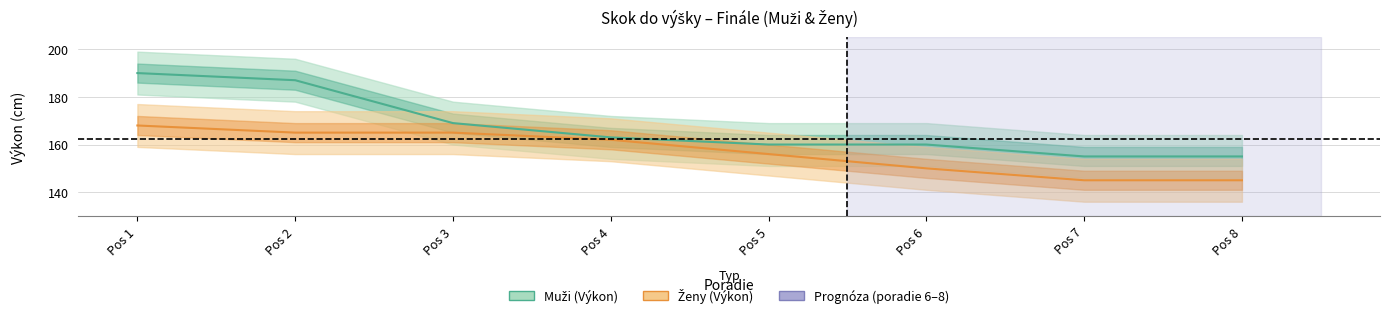

What is the sum of the Ženy (Výkon) values at Pos 7 and Pos 5?

301